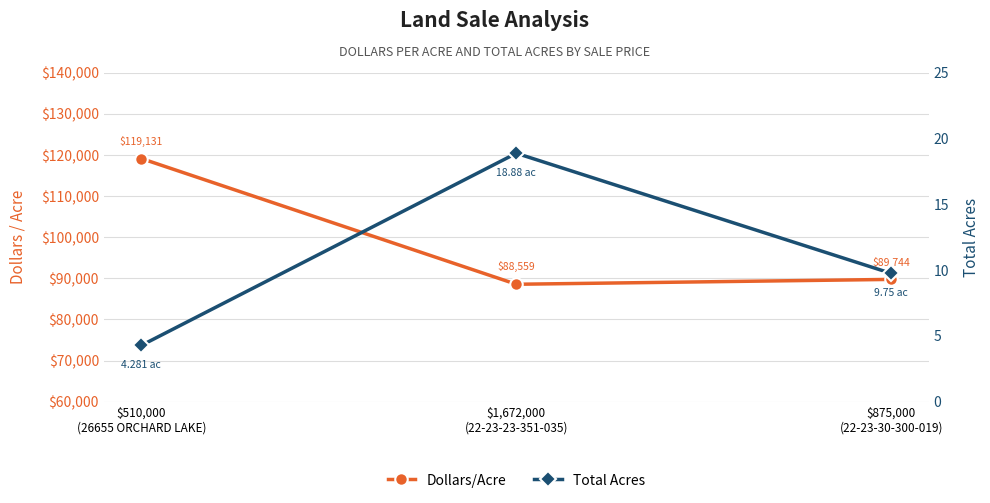

What is the sum of all Total Acres values?

32.9